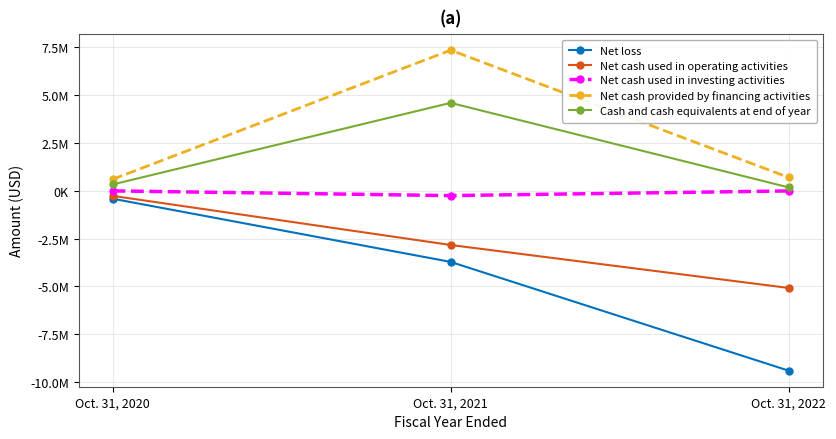

What is the average value of the Cash and cash equivalents at end of year series?

1701682